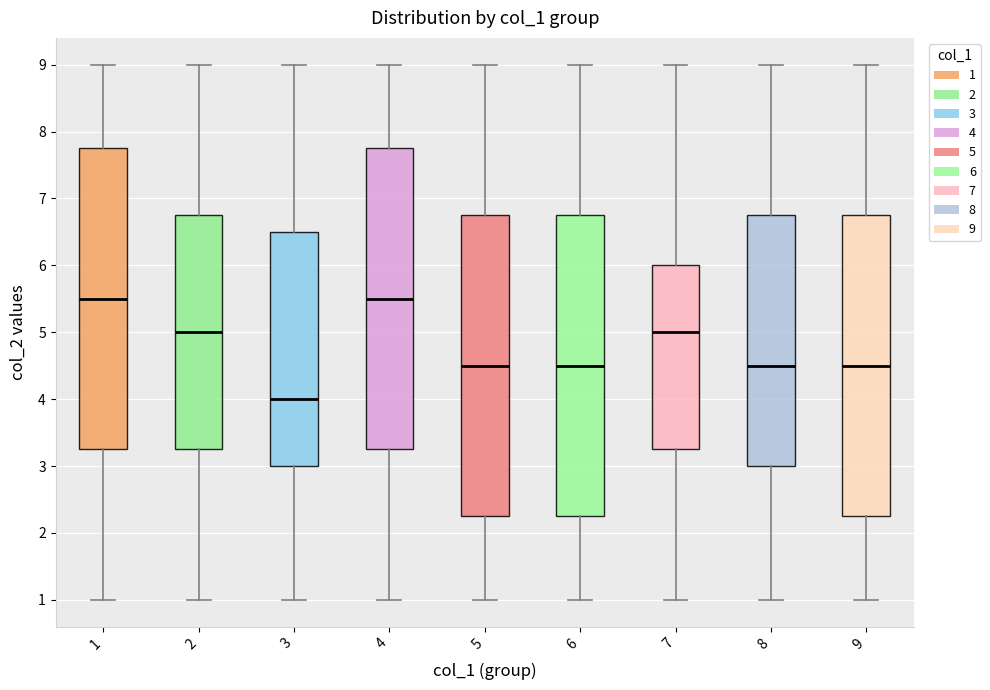

Which box has the lowest median line?

3